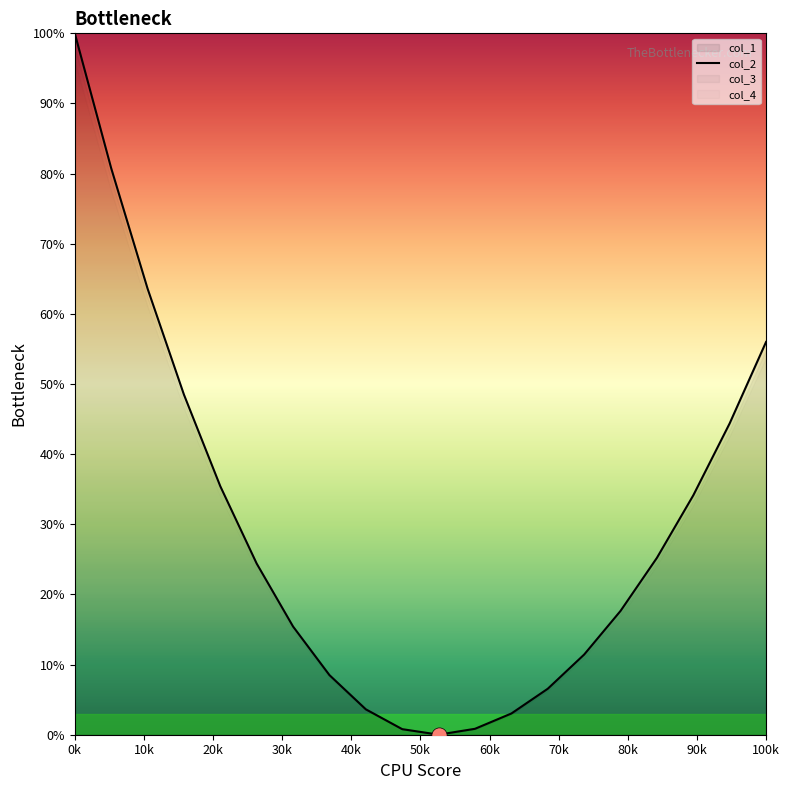

True or false: col_2 has a value of 56.0 at 100k.

True